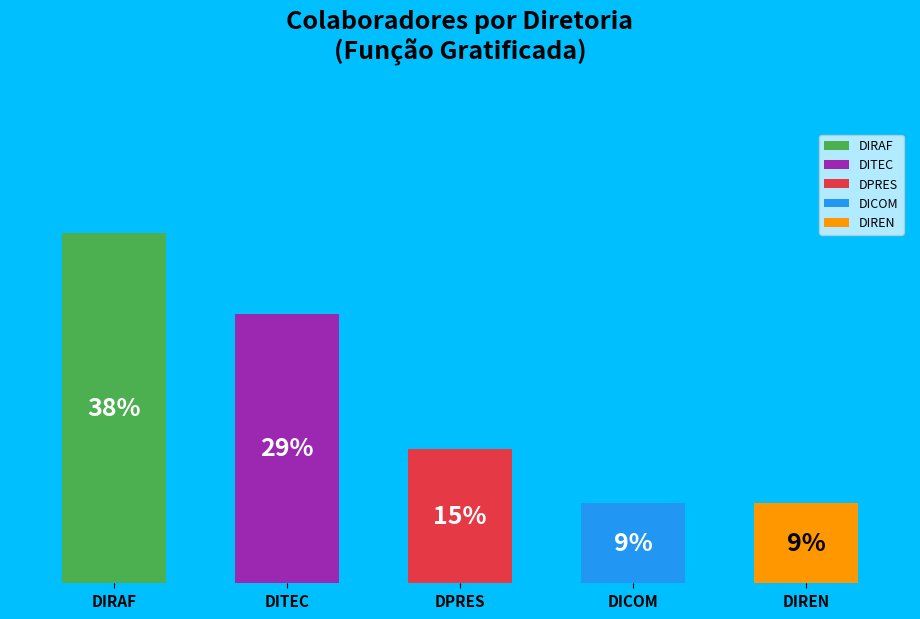

To the nearest percent, what is the difference between the largest and smallest slice percentages?

29%